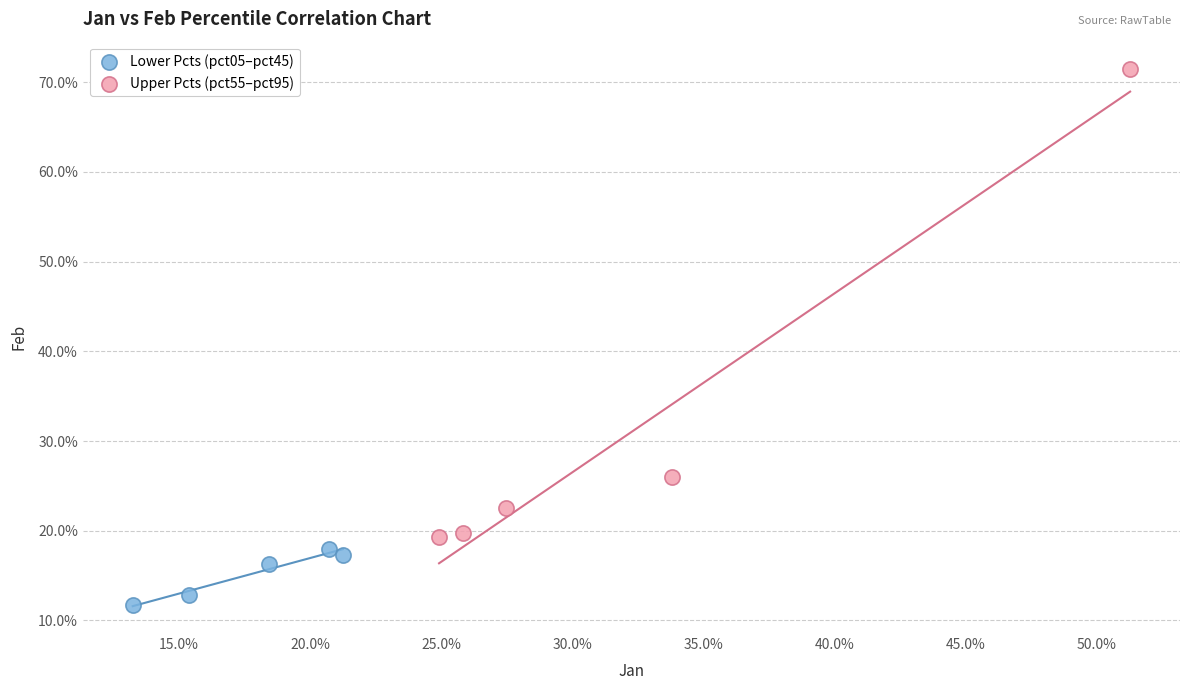

Which series has the largest Y range (max minus min)?

Upper Pcts (pct55–pct95)